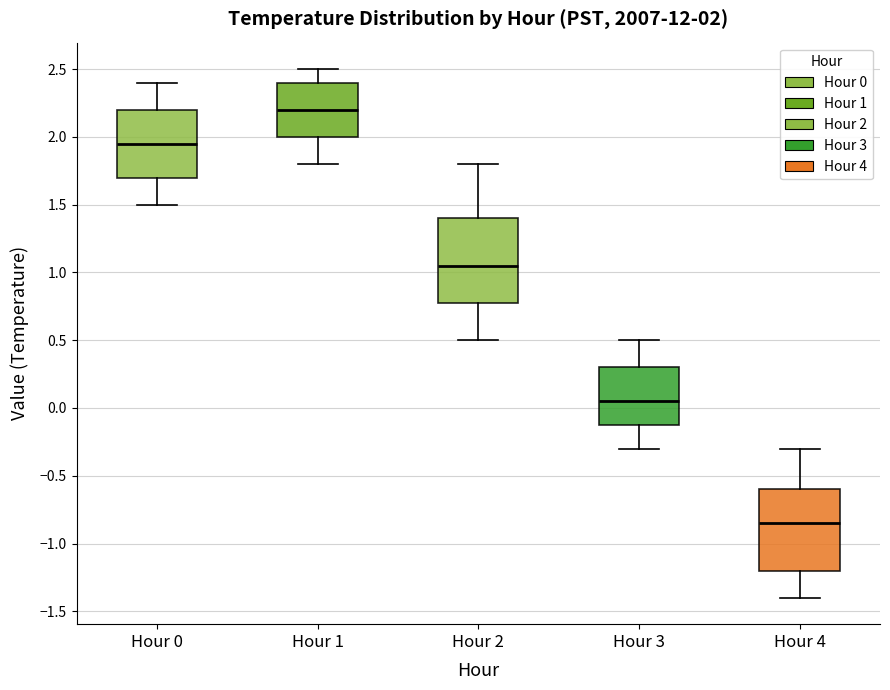

Which box has the highest median line?

Hour 1